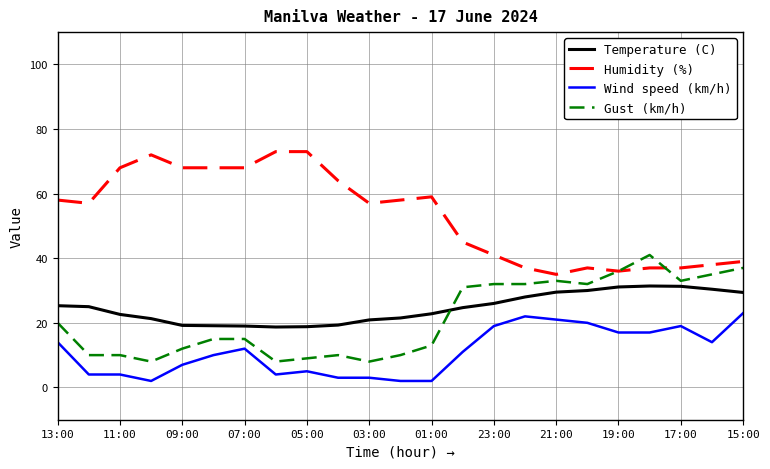

Rank the series by their maximum value, from highest to lowest.

Humidity (%), Gust (km/h), Temperature (C), Wind speed (km/h)